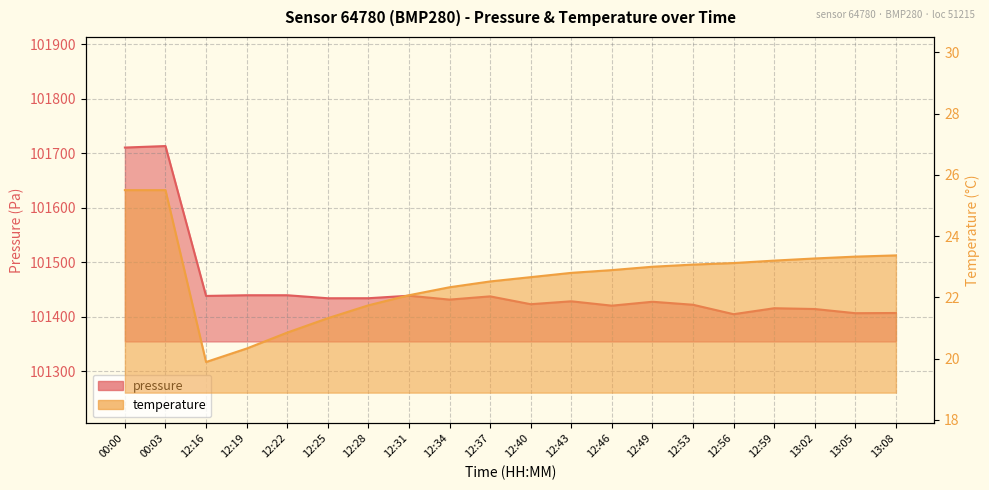

Which series has the largest total across all categories?

pressure